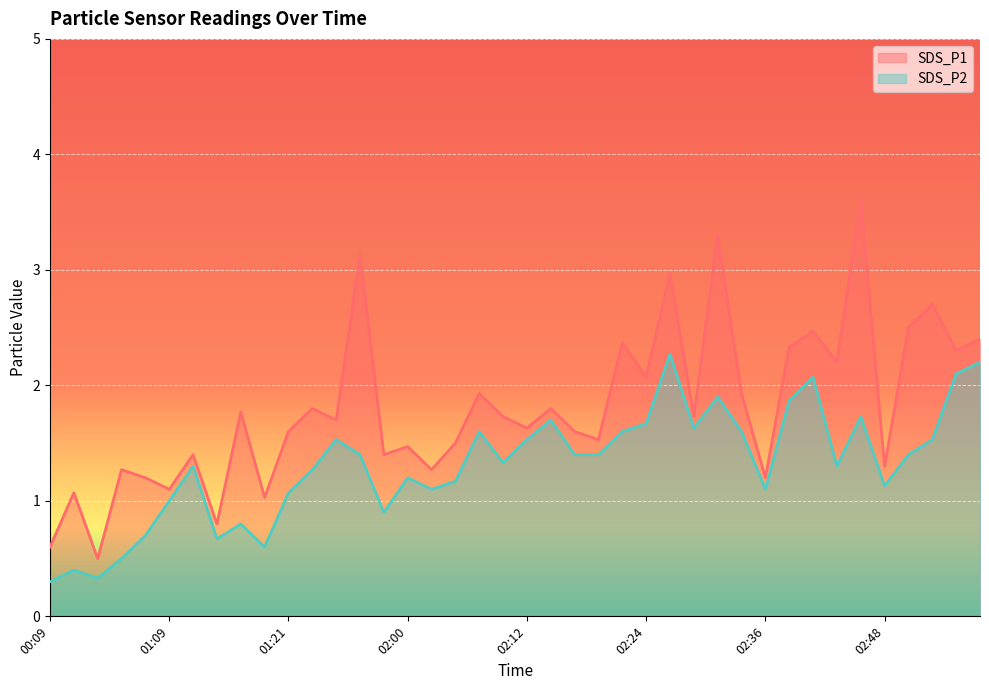

Where does the SDS_P1 series first go above 1?

00:33